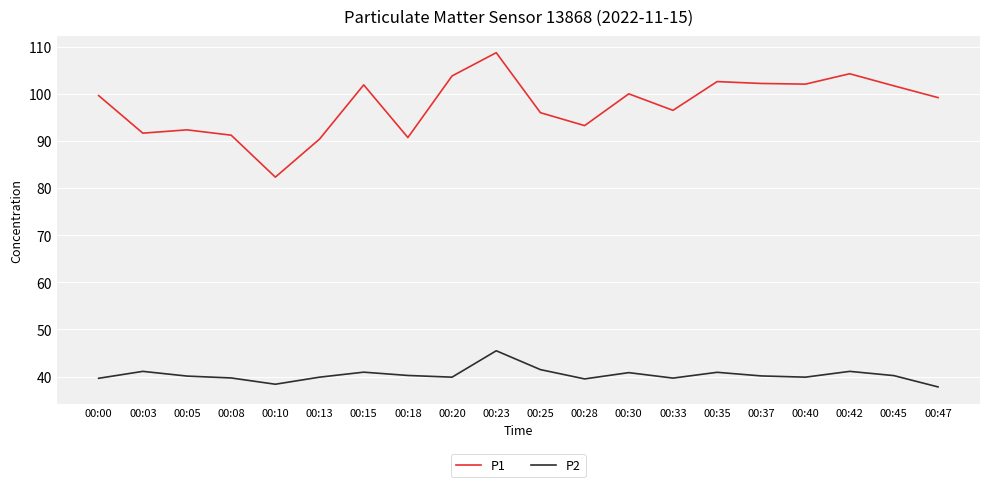

Does the chart have visible grid lines?

Yes